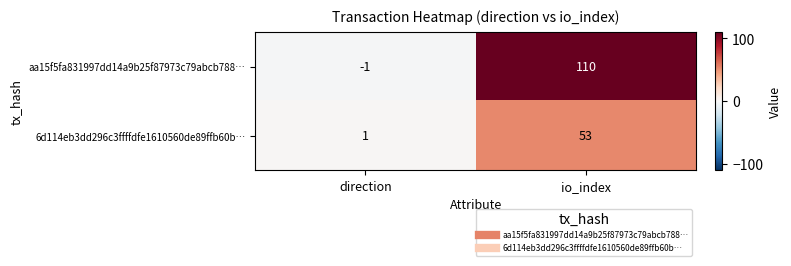

Which category has the highest value in the aa15f5fa831997dd14a9b25f87973c79abcb788… series?

io_index